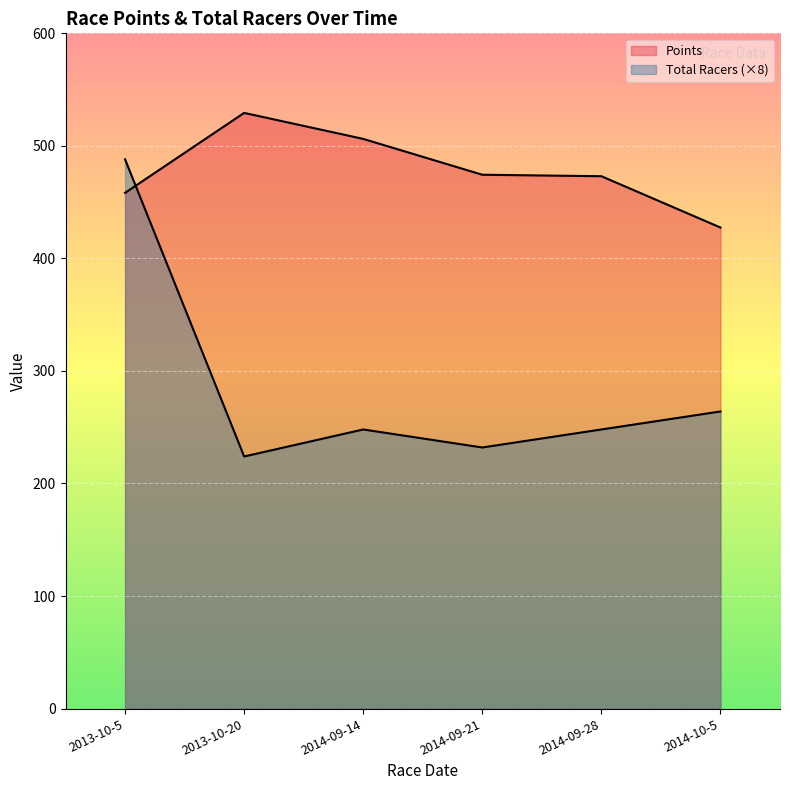

At which label is Total Racers closest to 356?

2014-10-5